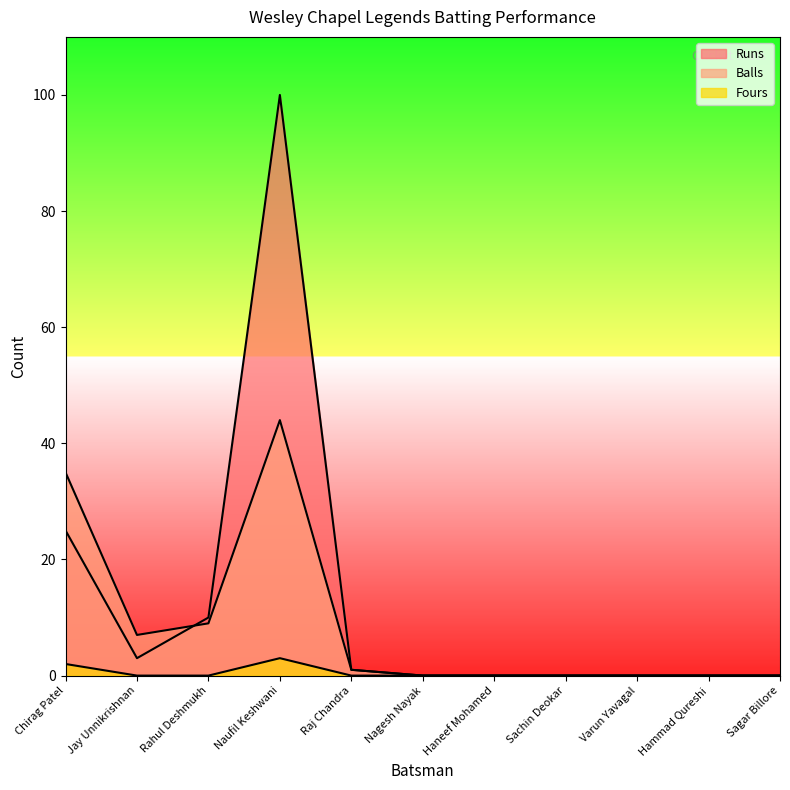

True or false: Balls has more than 1 points higher than both neighbors.

False